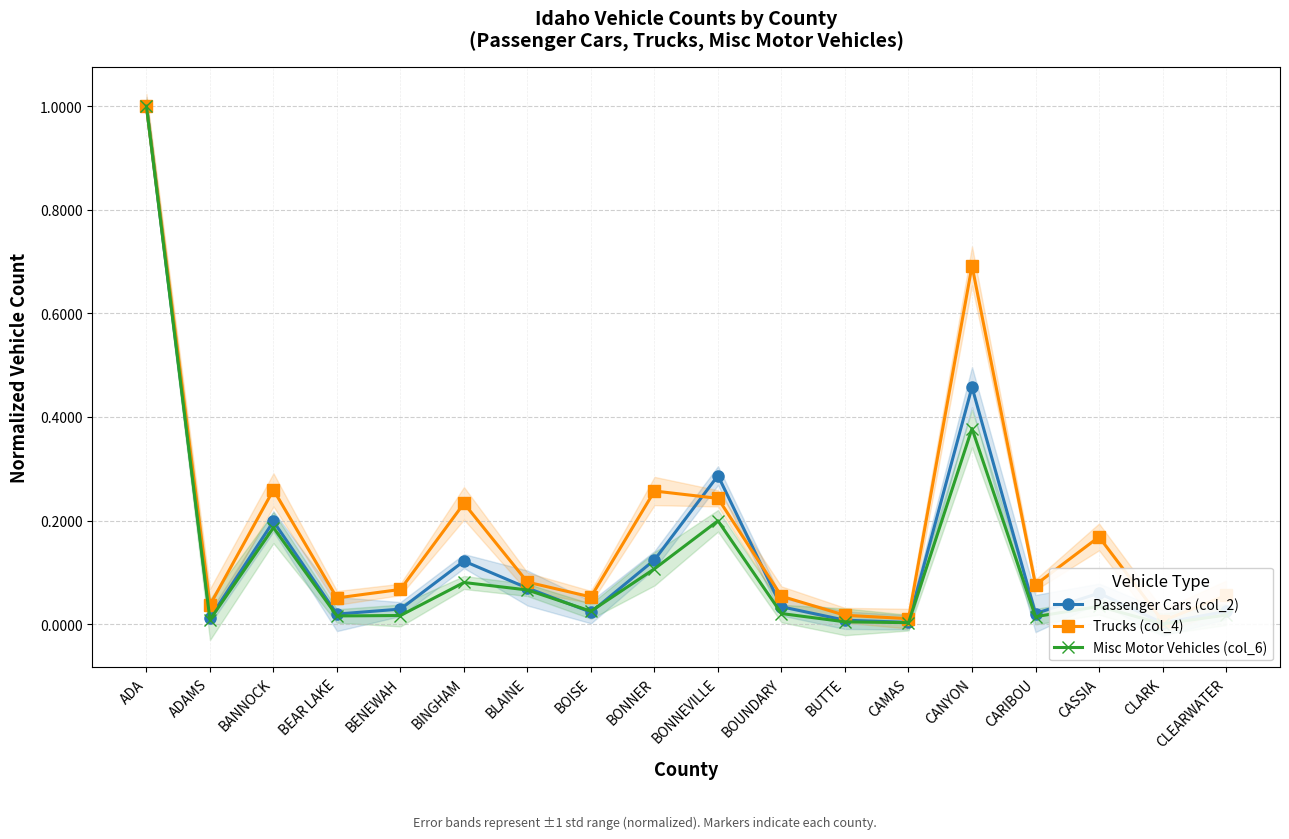

Is it true that Trucks (col_4) equals 0.0 at ADAMS?

True